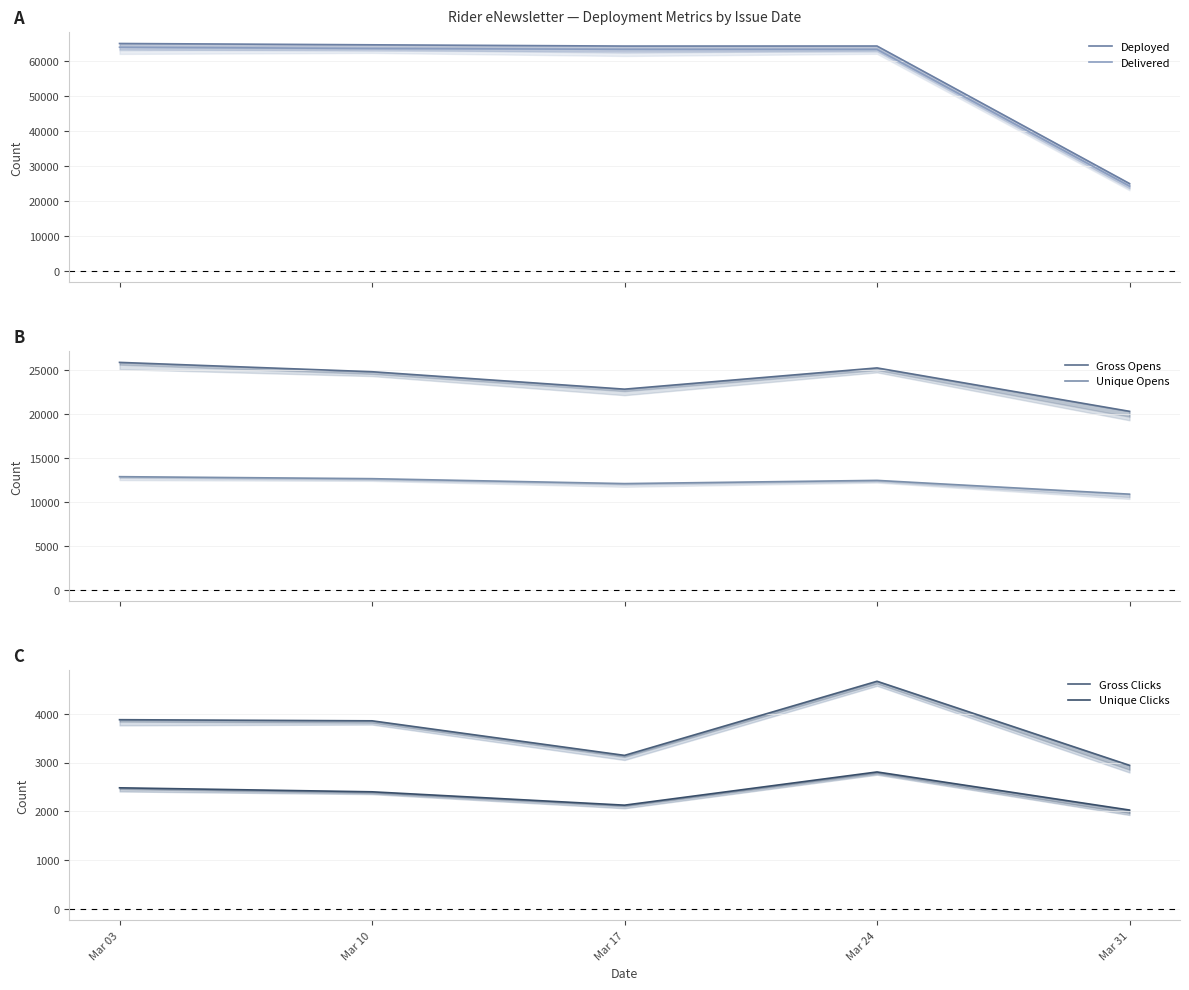

Reading right to left, transcribe all the data shown in this chart.

Deployed: Mar 31=24975	Mar 24=64212	Mar 17=64199	Mar 10=64557	Mar 03=64932
Delivered: Mar 31=24267	Mar 24=63257	Mar 17=63270	Mar 10=63519	Mar 03=63872
Gross Opens: Mar 31=20308	Mar 24=25241	Mar 17=22827	Mar 10=24809	Mar 03=25871
Unique Opens: Mar 31=10892	Mar 24=12458	Mar 17=12093	Mar 10=12653	Mar 03=12880
Gross Clicks: Mar 31=2944	Mar 24=4668	Mar 17=3148	Mar 10=3857	Mar 03=3880
Unique Clicks: Mar 31=2027	Mar 24=2808	Mar 17=2127	Mar 10=2401	Mar 03=2483